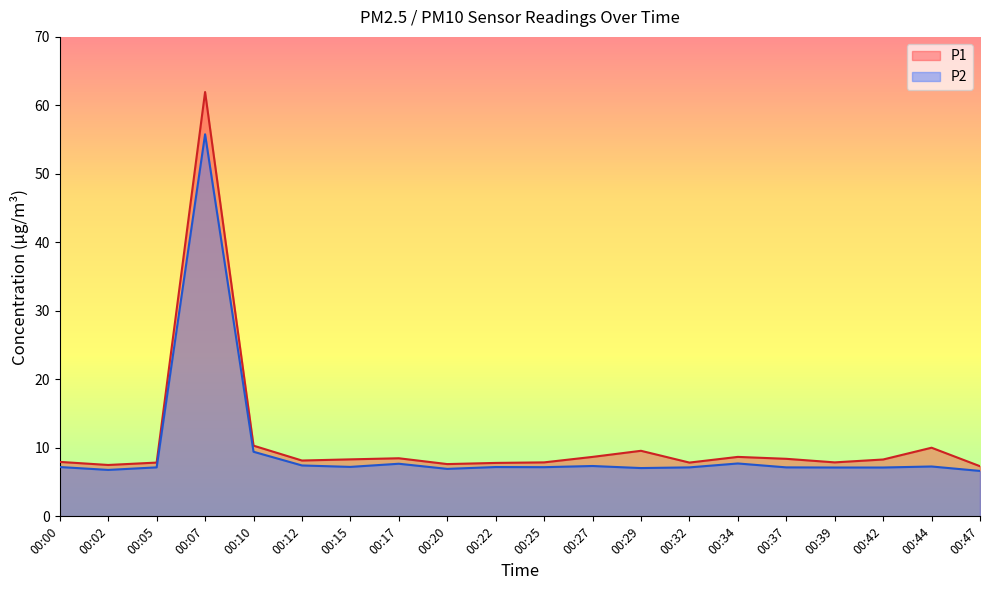

What is the average value of the P2 series?

9.7